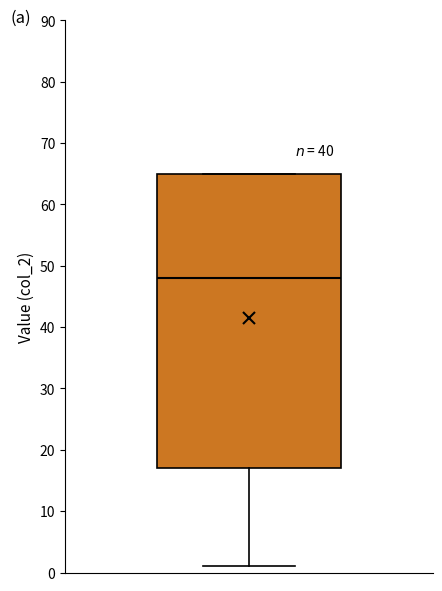

Read this box plot against the y-axis: the position of the median line, the range covered by the box, and the ends of both whiskers. The values are not printed on the chart, so give them approximately, as read against the axis.

median 48, box 17 to 65, whiskers 1 to 65